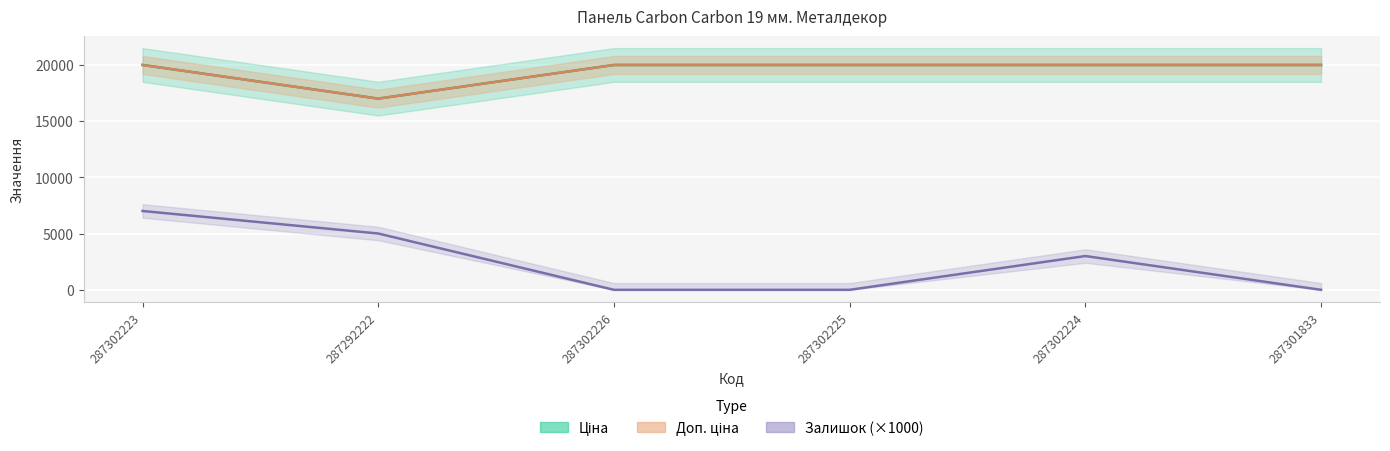

At which label is Залишок closest to 3500?

287302224